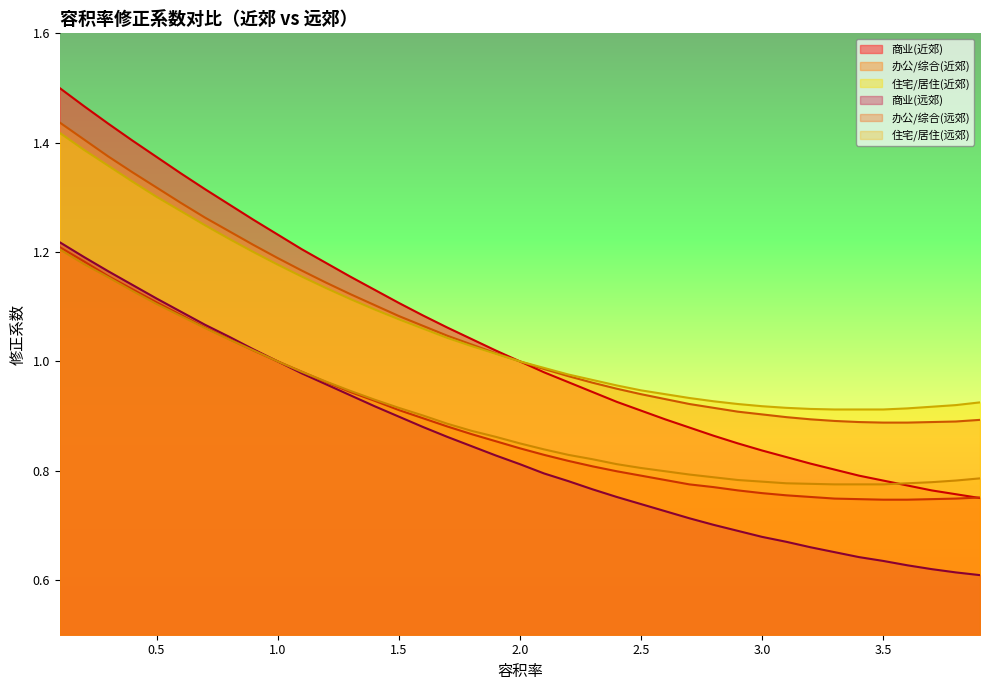

At 0.4, list the series in order from smallest to largest.

住宅/居住(远郊), 办公/综合(远郊), 商业(远郊), 住宅/居住(近郊), 办公/综合(近郊), 商业(近郊)